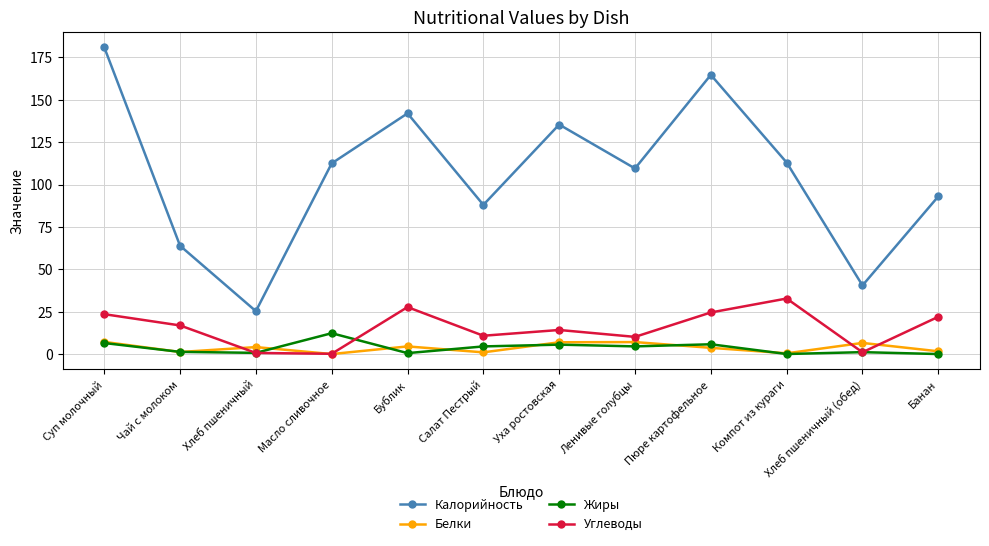

At which category does the chart reach its peak across all series?

Суп молочный